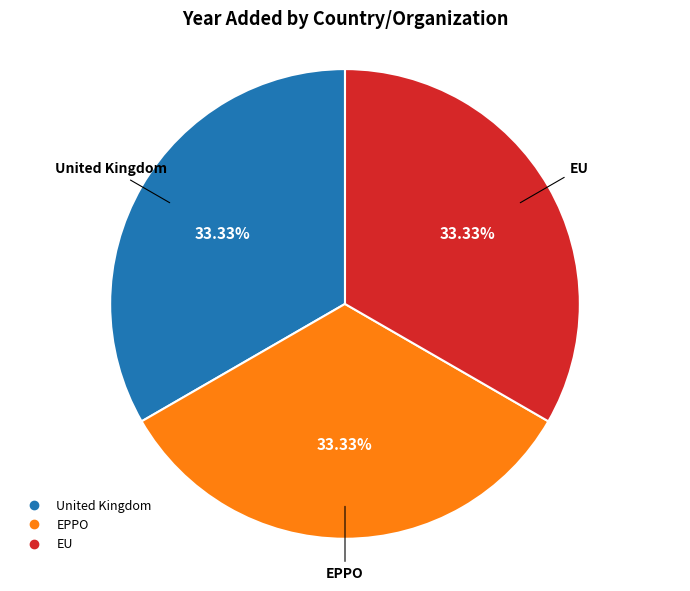

What is the ratio of the value at United Kingdom to the value at EPPO?

1.0